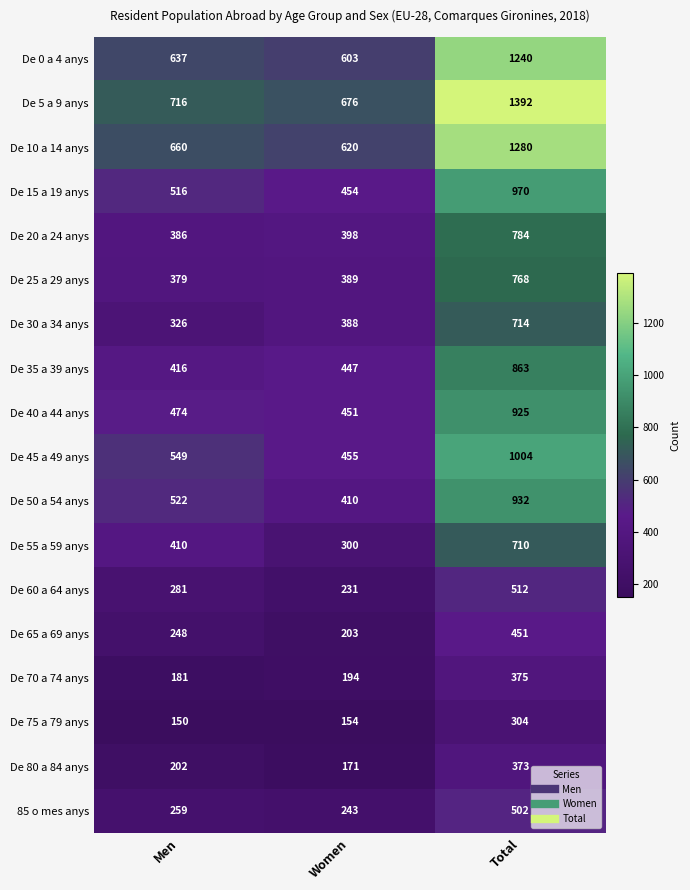

How many series are shown in this chart?

18